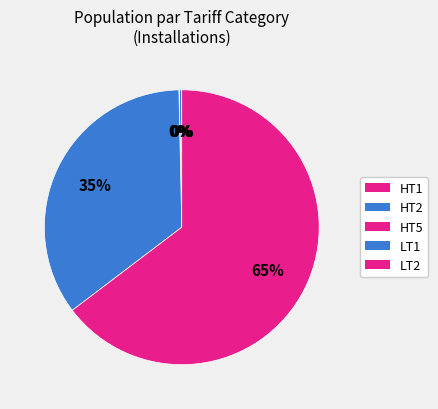

What is the ratio of the value at LT2 to the value at HT1?

9710.0